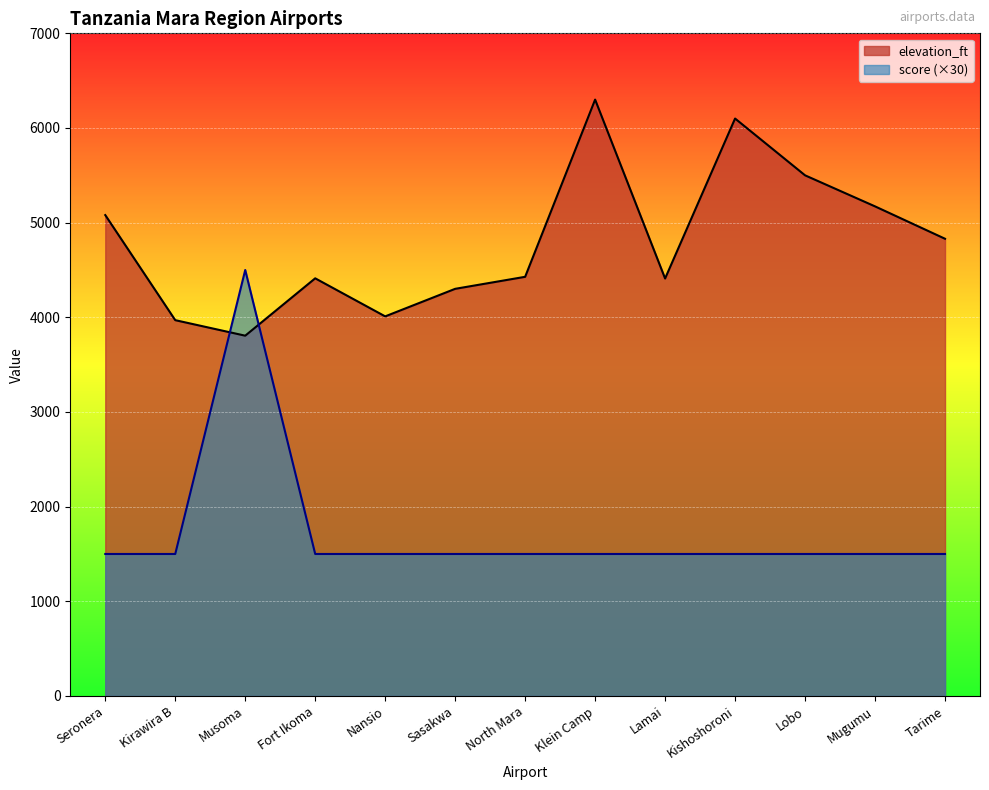

How many lines are shown in the chart?

2